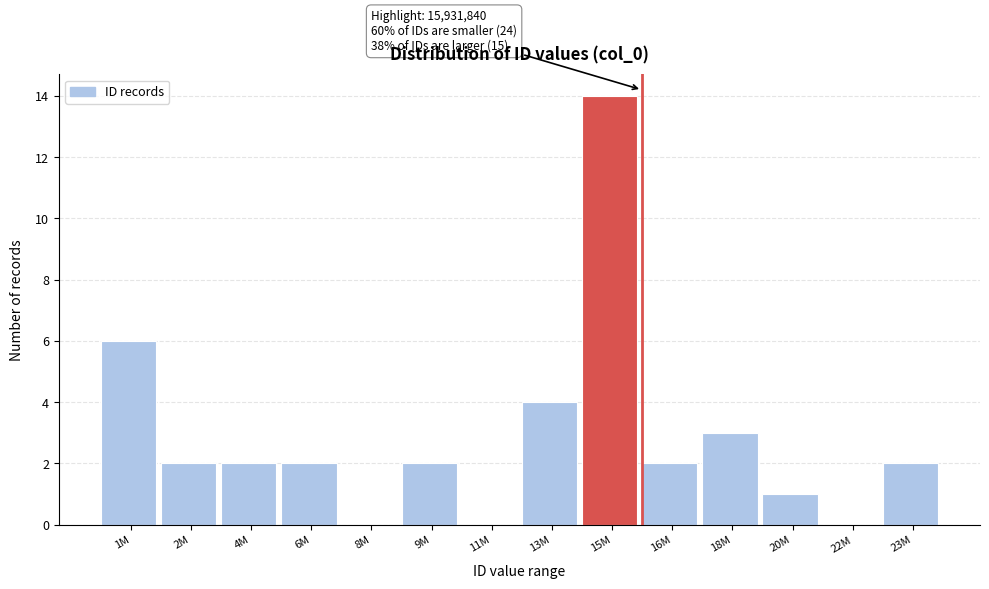

Reading left to right, extract all data points from this chart.

1M=6	2M=2	4M=2	6M=2	8M=0	9M=2	11M=0	13M=4	15M=14	16M=2	18M=3	20M=1	22M=0	23M=2